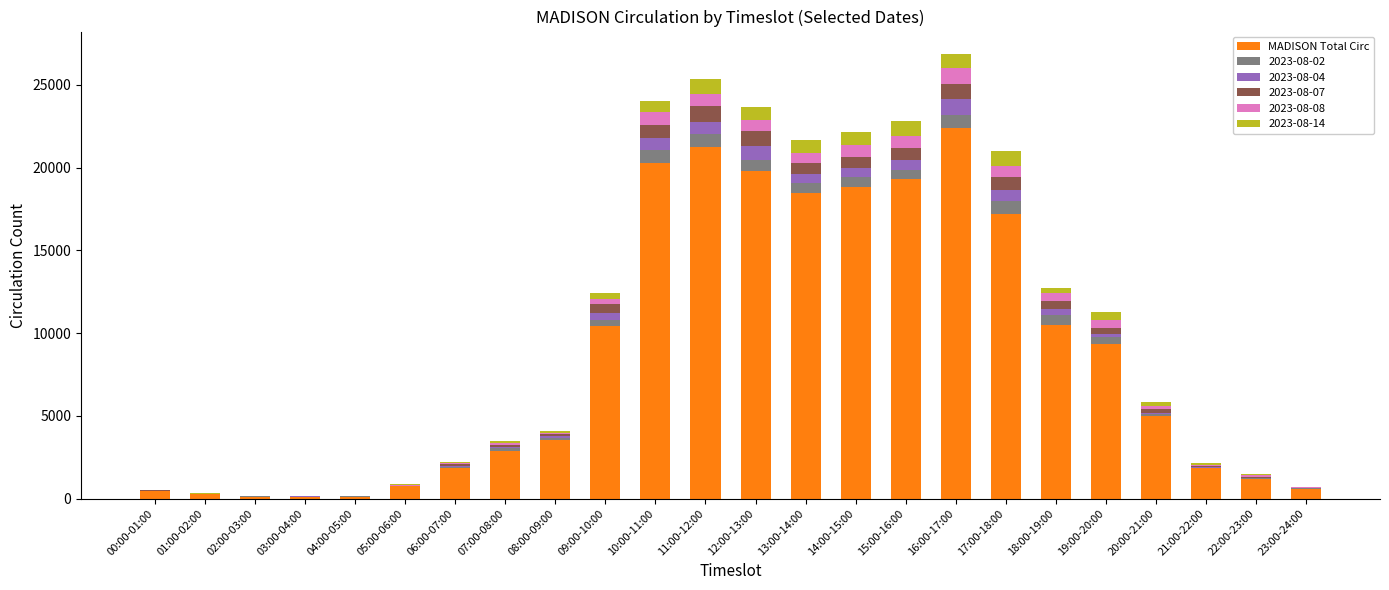

Is it true that MADISON Total Circ equals 124 at 03:00-04:00?

True